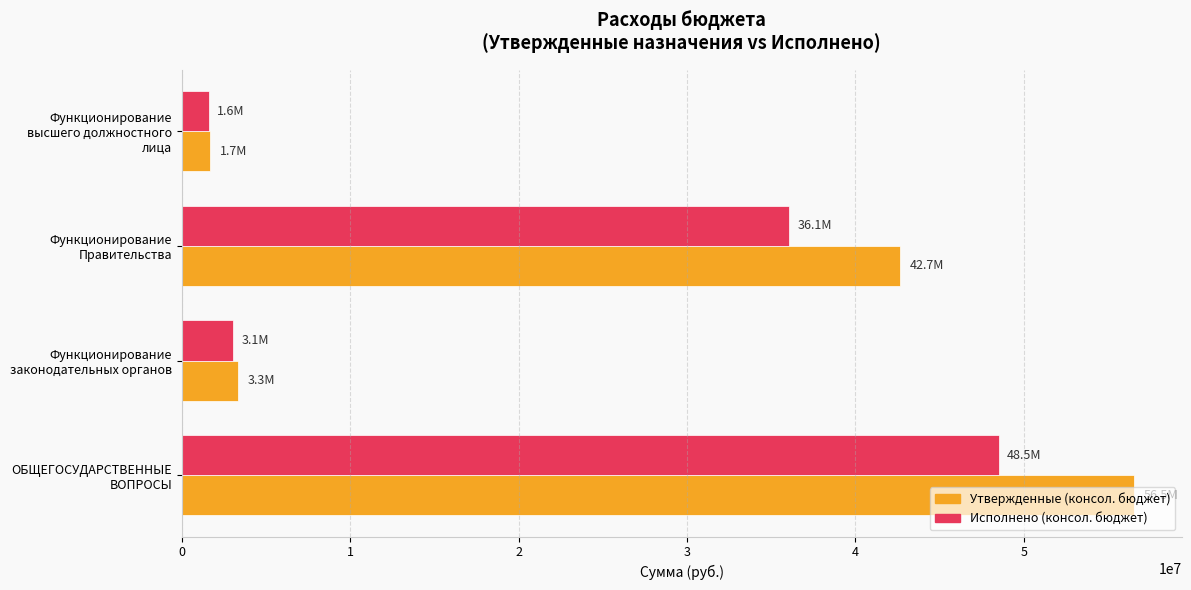

List the series in order of their peak value, lowest first.

Исполнено (консол. бюджет), Утвержденные (консол. бюджет)